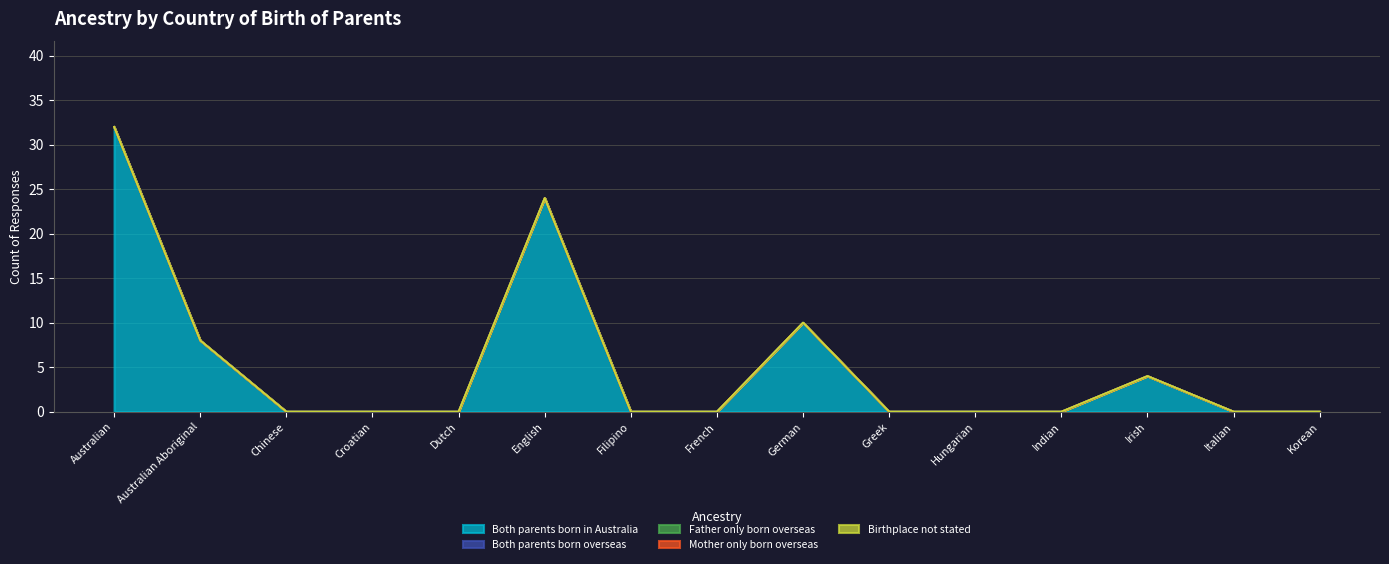

Reading right to left, list all the values displayed in this chart.

Both parents born in Australia: Korean=0	Italian=0	Irish=4	Indian=0	Hungarian=0	Greek=0	German=10	French=0	Filipino=0	English=24	Dutch=0	Croatian=0	Chinese=0	Australian Aboriginal=8	Australian=32
Both parents born overseas: Korean=0	Italian=0	Irish=0	Indian=0	Hungarian=0	Greek=0	German=0	French=0	Filipino=0	English=0	Dutch=0	Croatian=0	Chinese=0	Australian Aboriginal=0	Australian=0
Father only born overseas: Korean=0	Italian=0	Irish=0	Indian=0	Hungarian=0	Greek=0	German=0	French=0	Filipino=0	English=0	Dutch=0	Croatian=0	Chinese=0	Australian Aboriginal=0	Australian=0
Mother only born overseas: Korean=0	Italian=0	Irish=0	Indian=0	Hungarian=0	Greek=0	German=0	French=0	Filipino=0	English=0	Dutch=0	Croatian=0	Chinese=0	Australian Aboriginal=0	Australian=0
Birthplace not stated: Korean=0	Italian=0	Irish=0	Indian=0	Hungarian=0	Greek=0	German=0	French=0	Filipino=0	English=0	Dutch=0	Croatian=0	Chinese=0	Australian Aboriginal=0	Australian=0